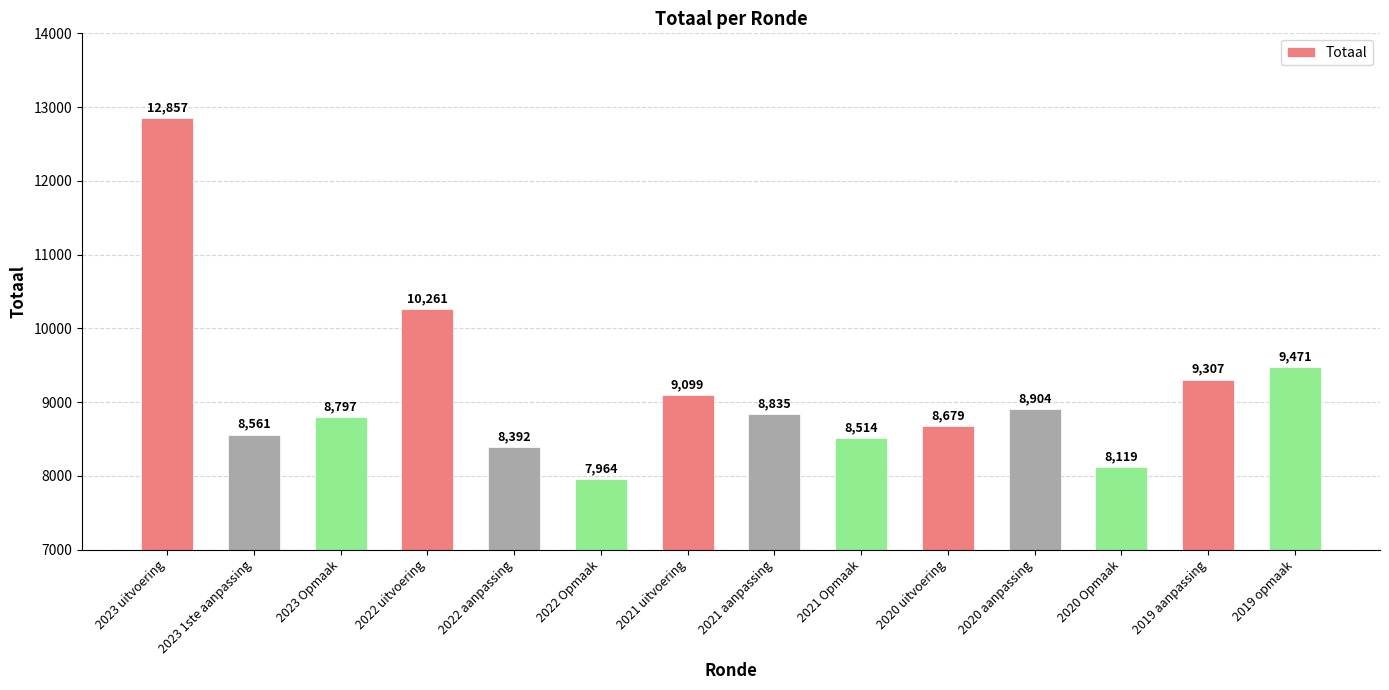

What is the change in value from 2022 uitvoering to 2020 Opmaak?

-2142